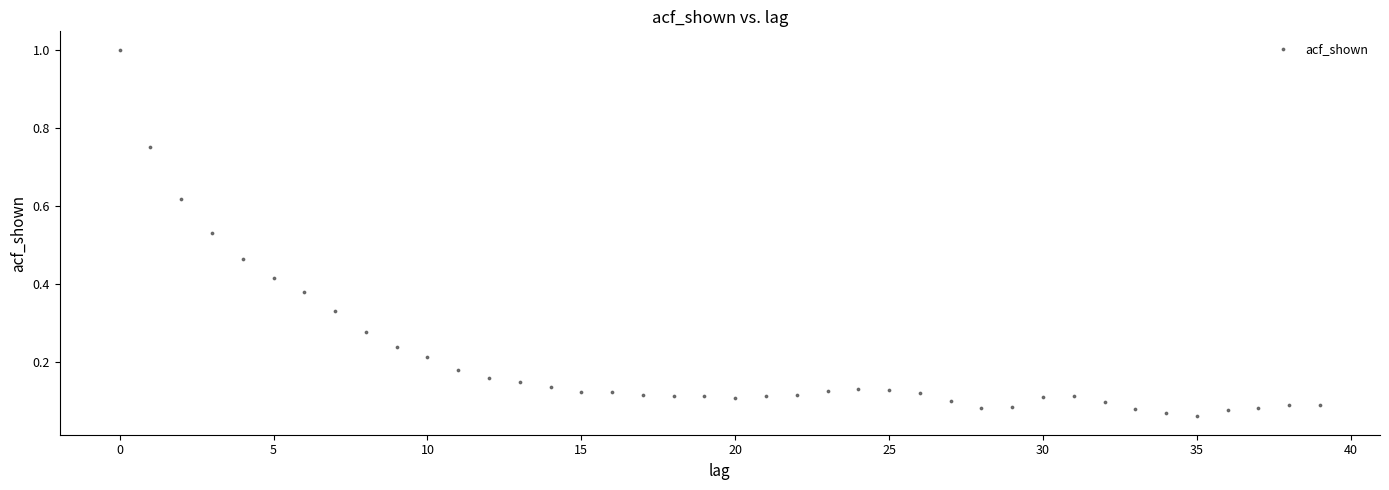

What is the range of Y values (max minus min)?

0.9